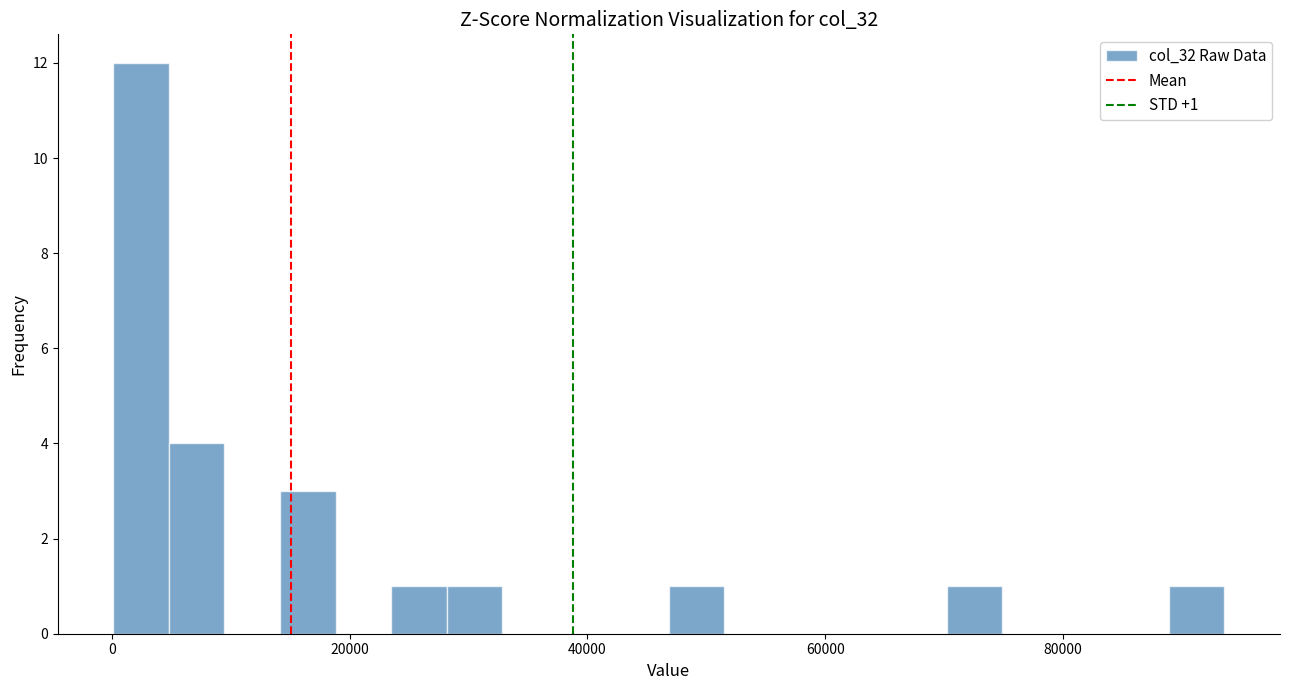

Around what value on the x-axis is the tallest bar? Give the approximate position of its centre, as read against the axis.

2000